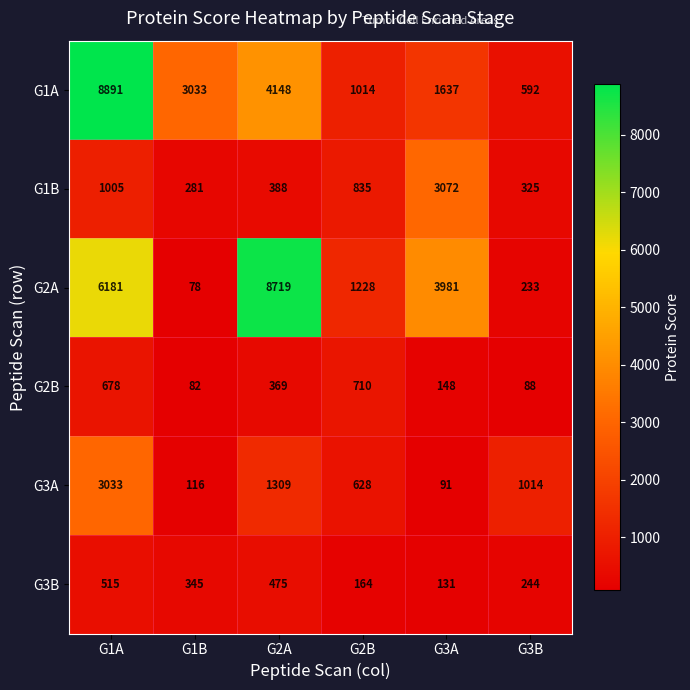

What is the sum of the G1B values at G1A and G3A?

4077